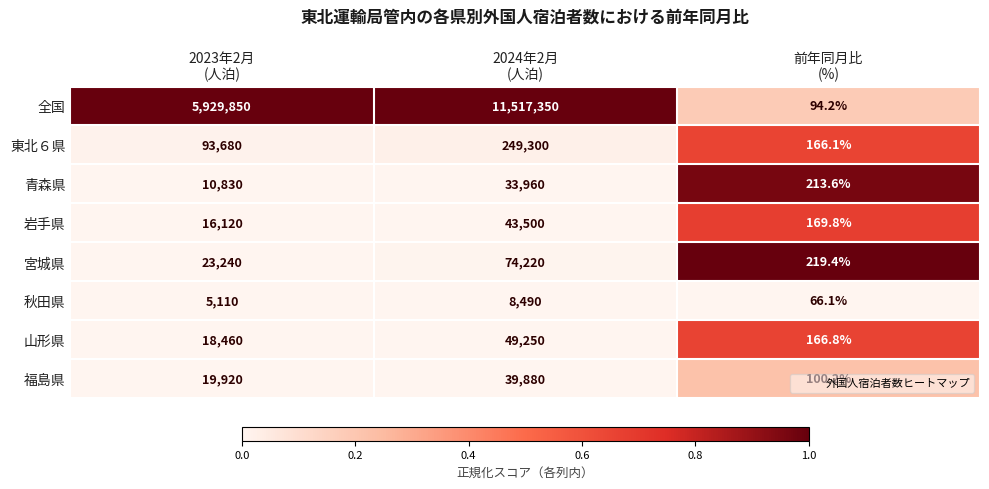

Which series has the largest total across all categories?

全国